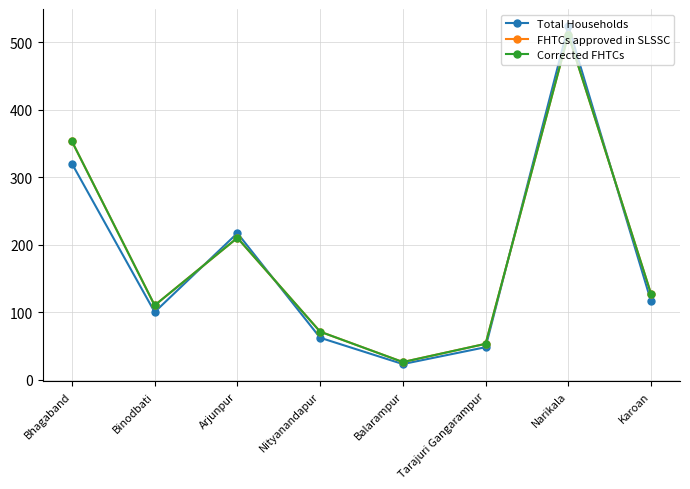

At which label does Total Households reach its peak?

Narikala